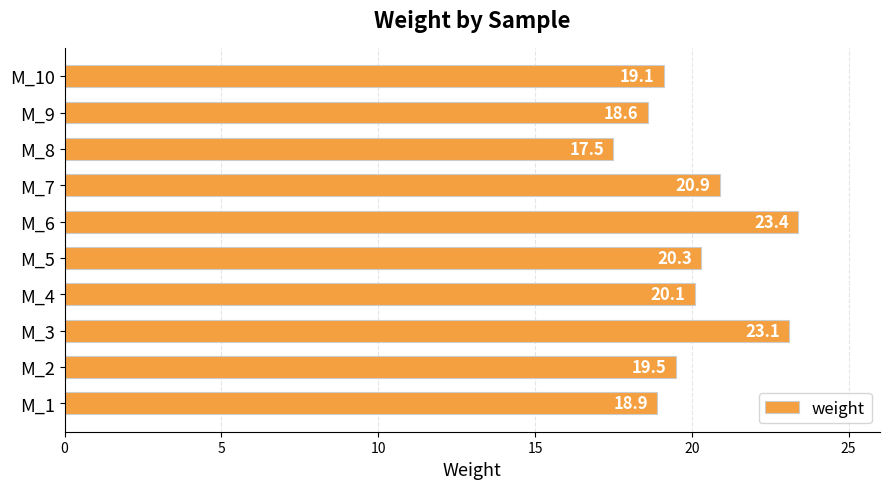

Read the value at M_3.

23.1